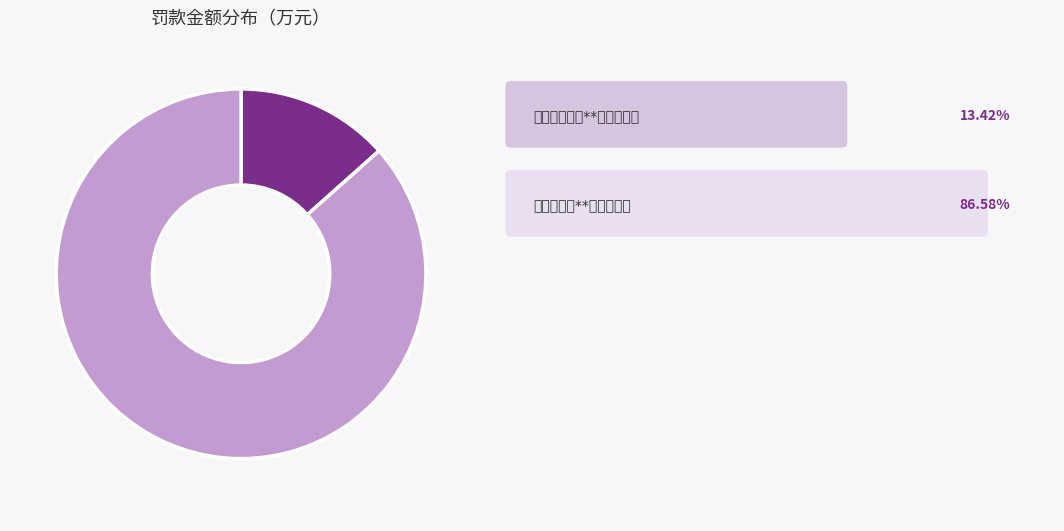

Does any single category account for the majority?

Yes